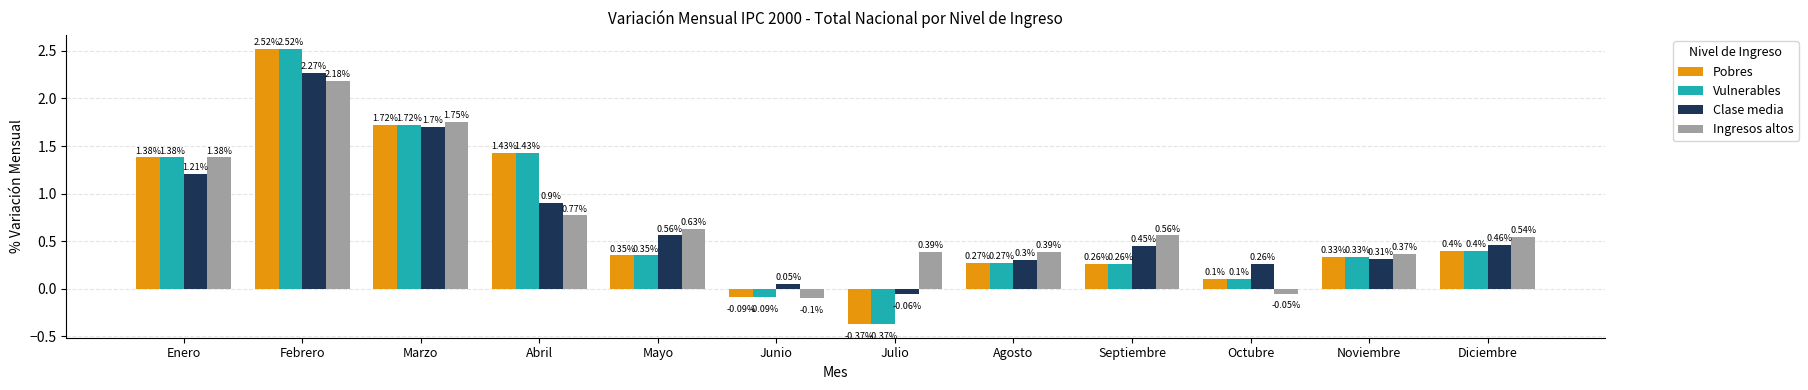

What are all the series names shown in the legend?

Pobres, Vulnerables, Clase media, Ingresos altos